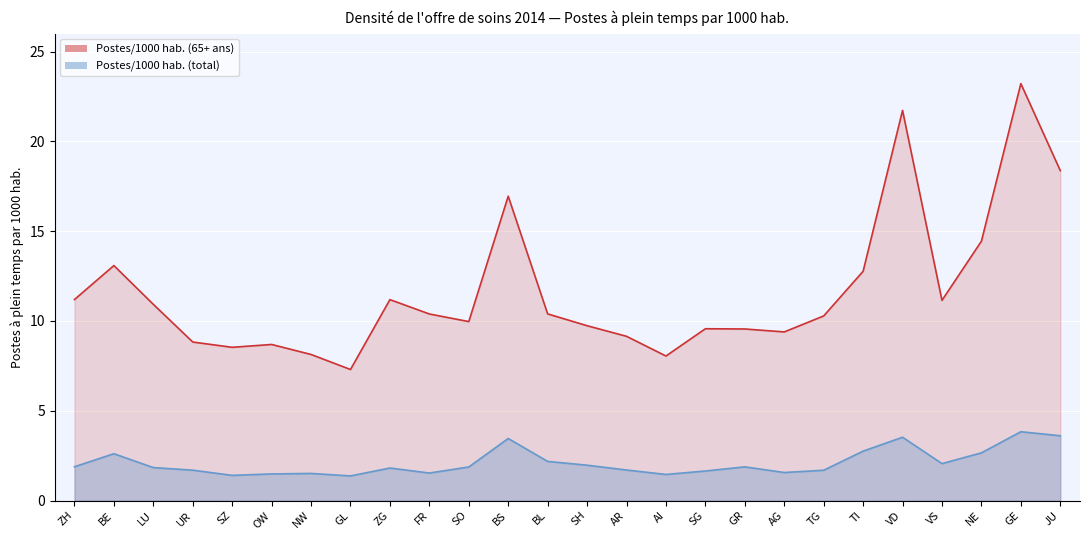

Count the number of categories in the chart.

26